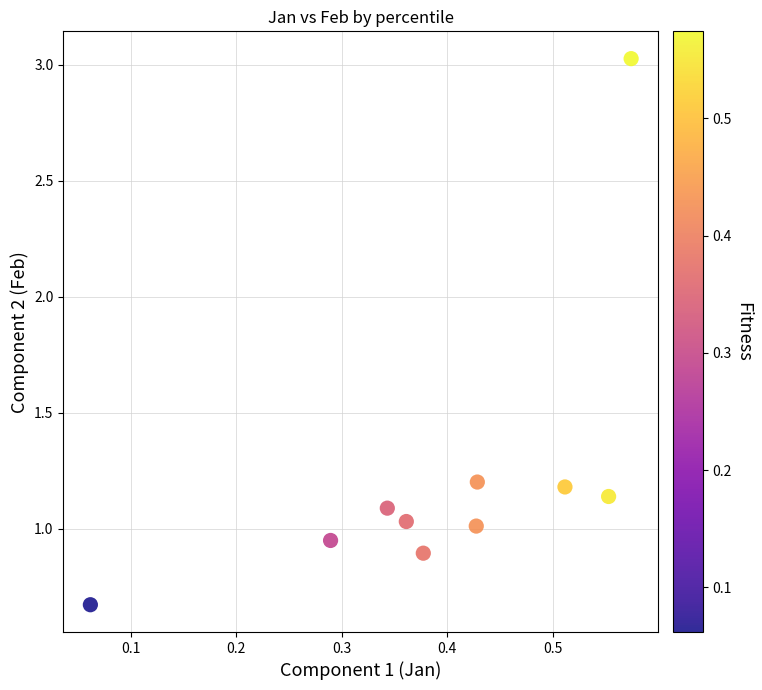

What is the range of Y values (max minus min)?

2.4